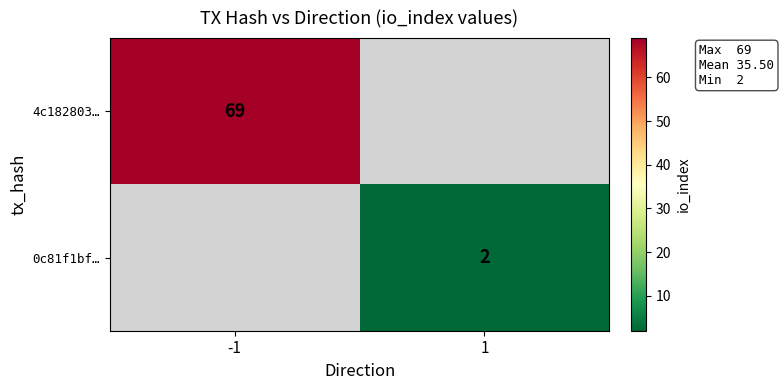

The value of 4c182803… at -1 is 114. True or false?

False